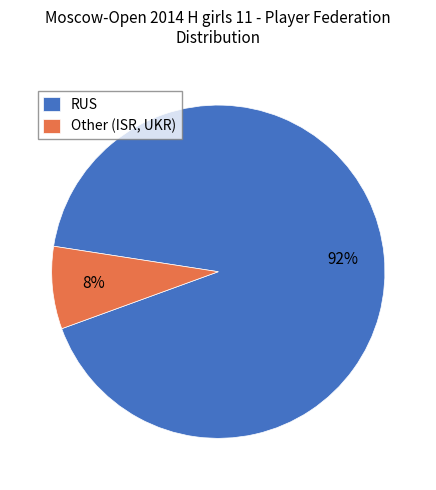

Which category has the smallest portion of the pie?

Other